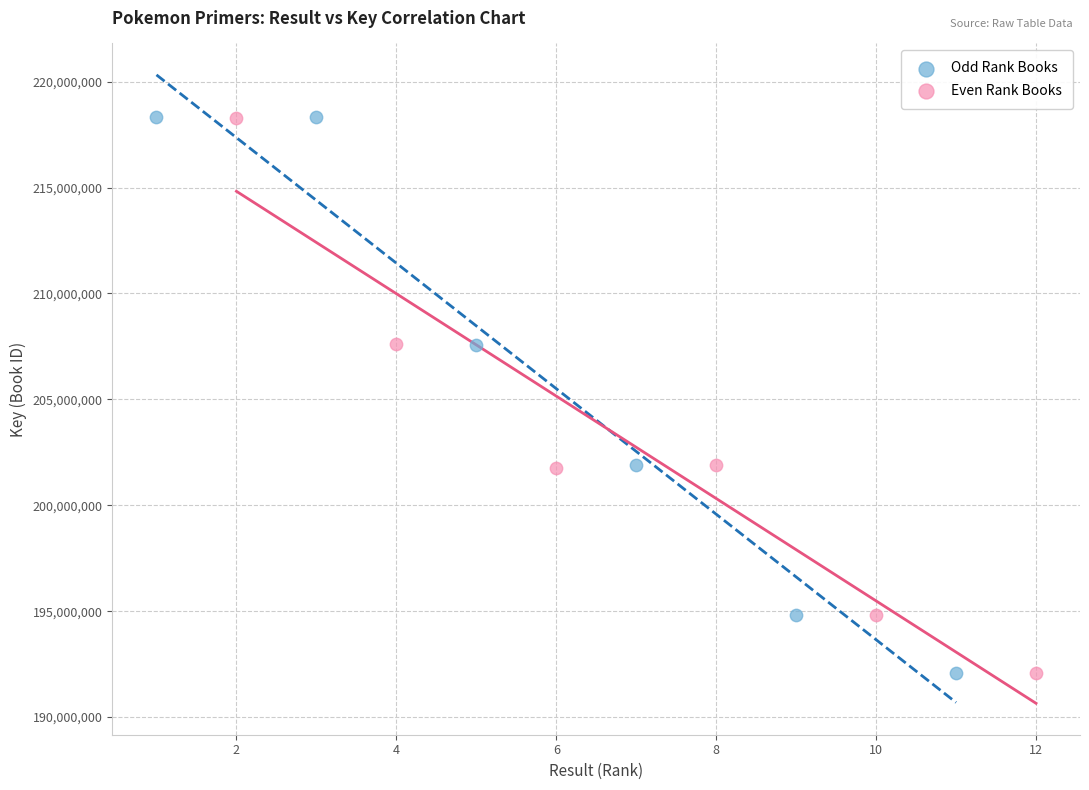

Which series has the largest Y range (max minus min)?

Odd Rank Books